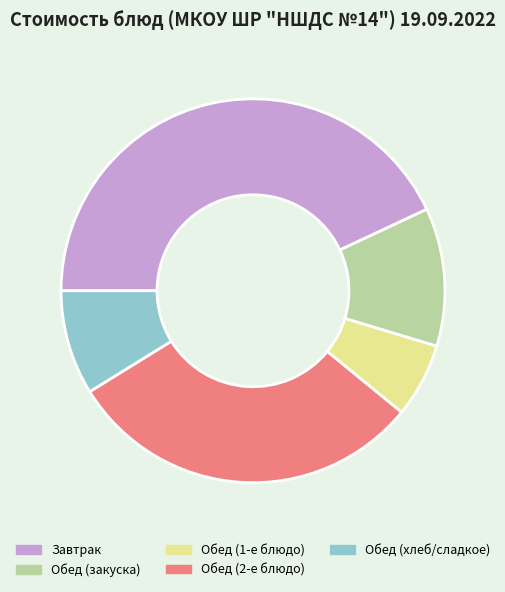

Rank the categories by value from highest to lowest.

Завтрак, Обед (2-е блюдо), Обед (закуска), Обед (хлеб/сладкое), Обед (1-е блюдо)